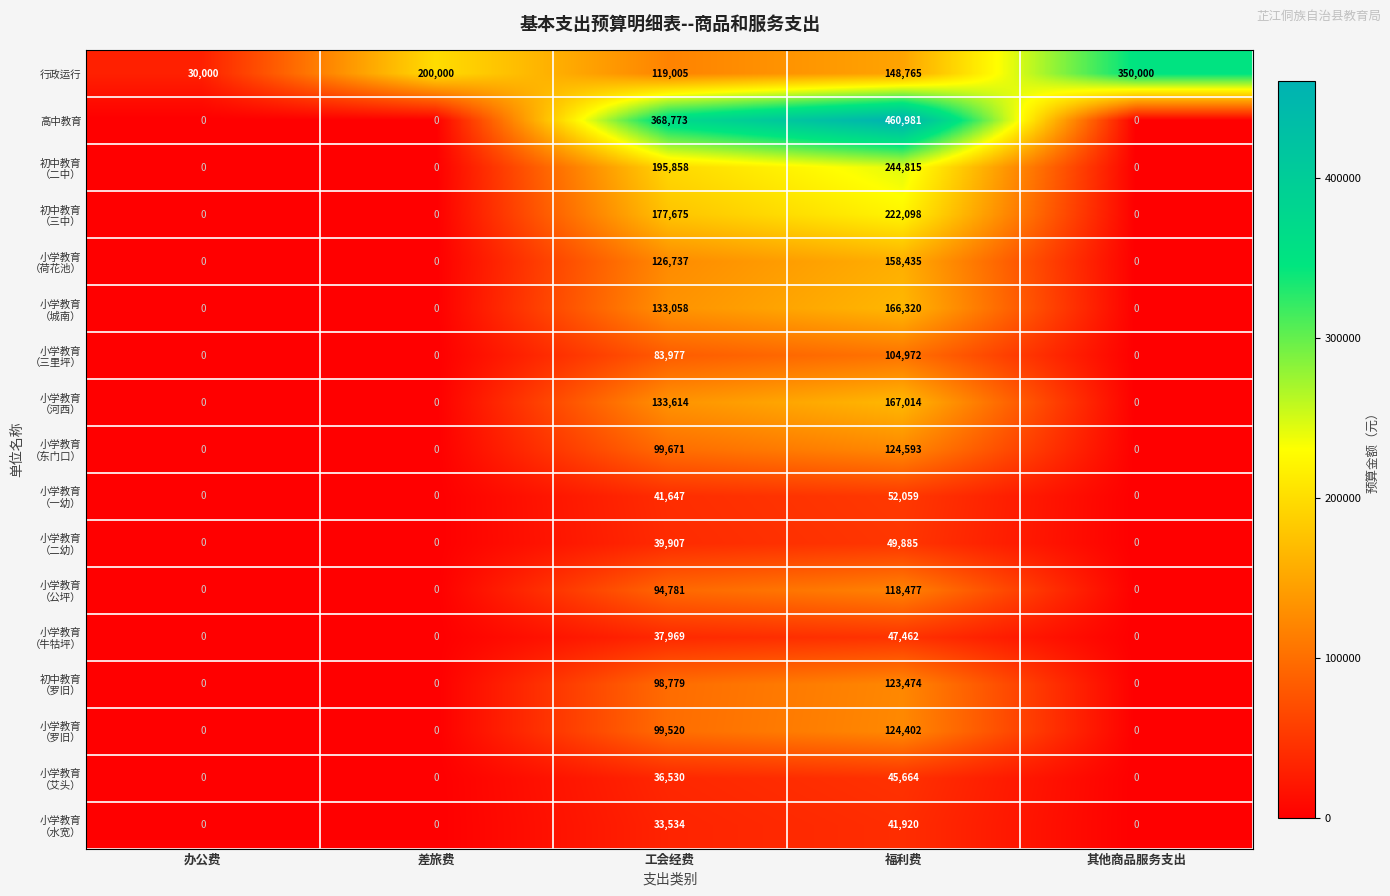

Which series has the largest range (max minus min)?

高中教育